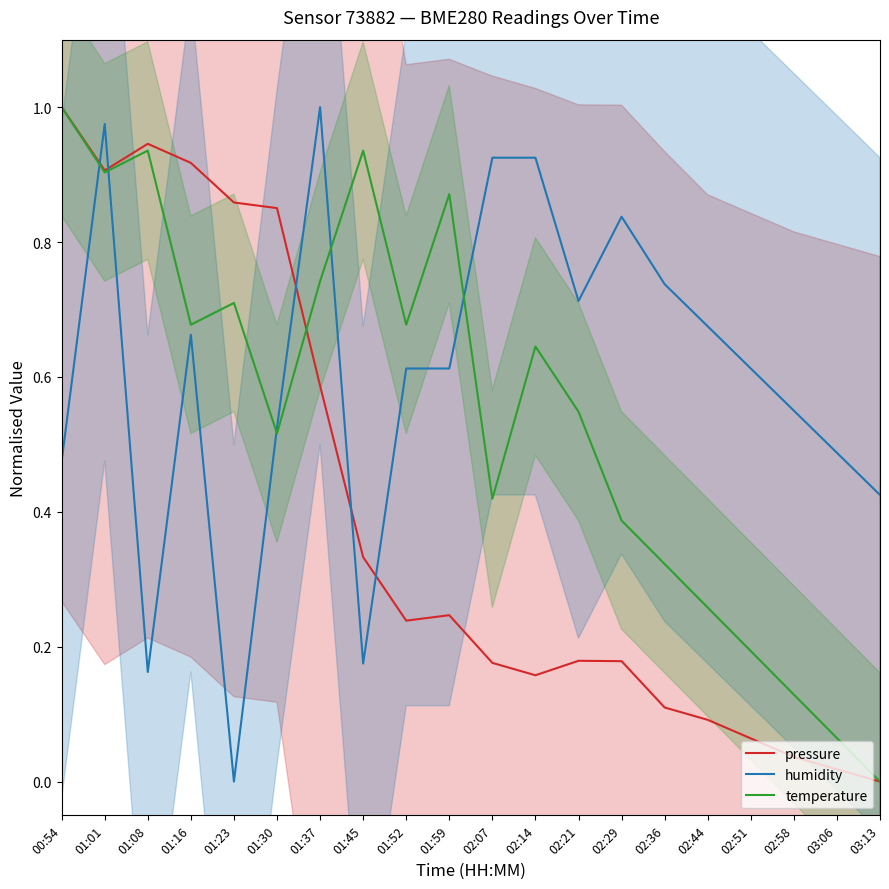

What is the label of the 9th point from the left?

01:52